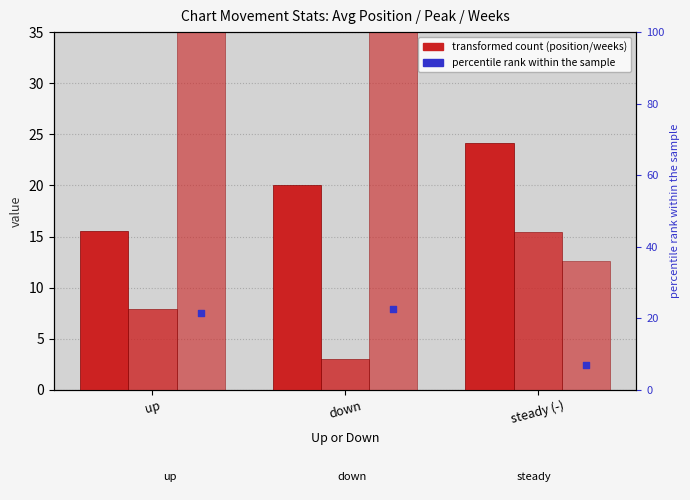

Which series has the largest total across all categories?

Avg Weeks on Chart